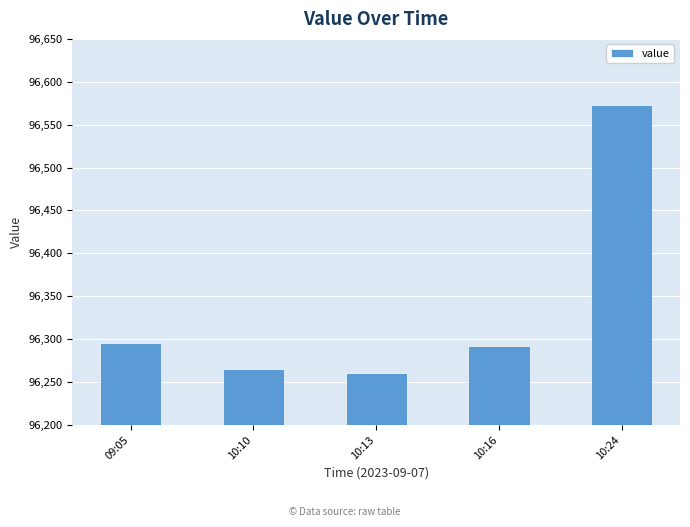

What is the value of the 2nd bar from the left?

96265.1